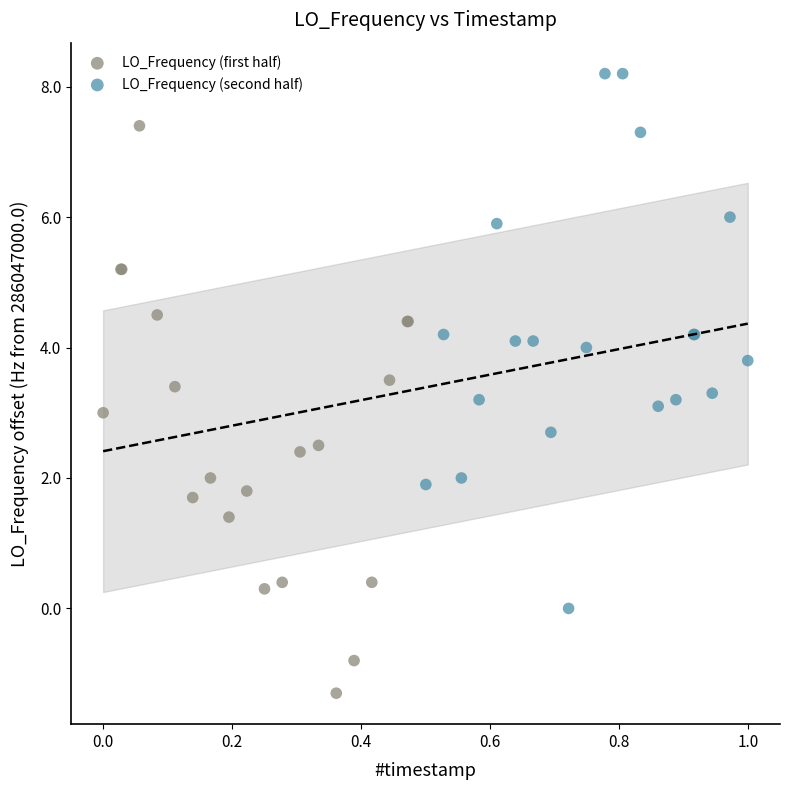

Which series has the widest spread of Y values?

LO_Frequency (first half)